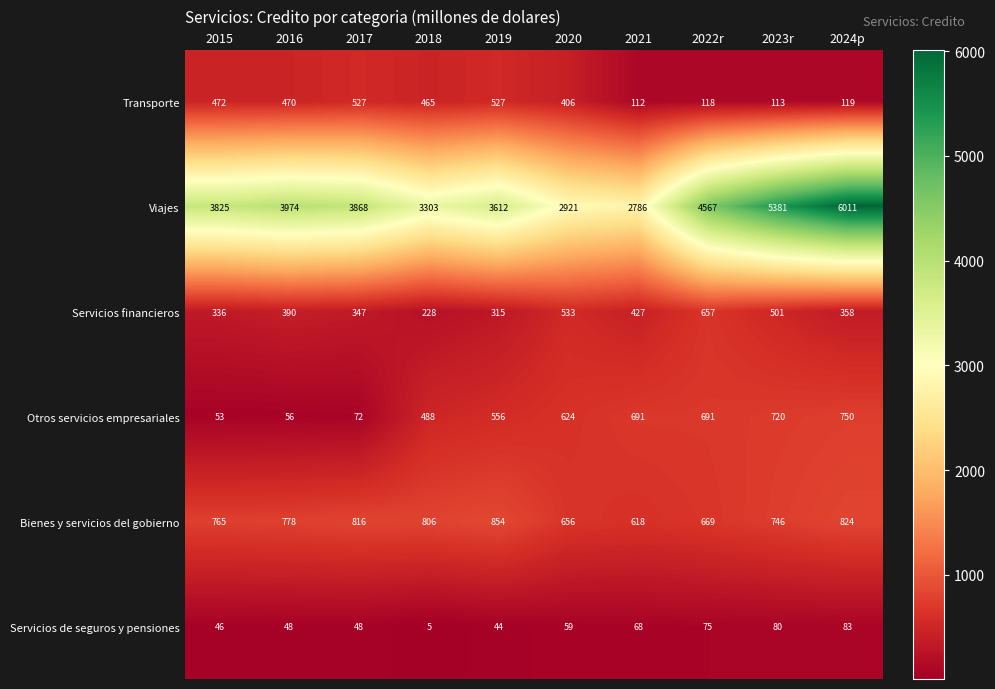

What is the maximum value for Servicios de seguros y pensiones?

83